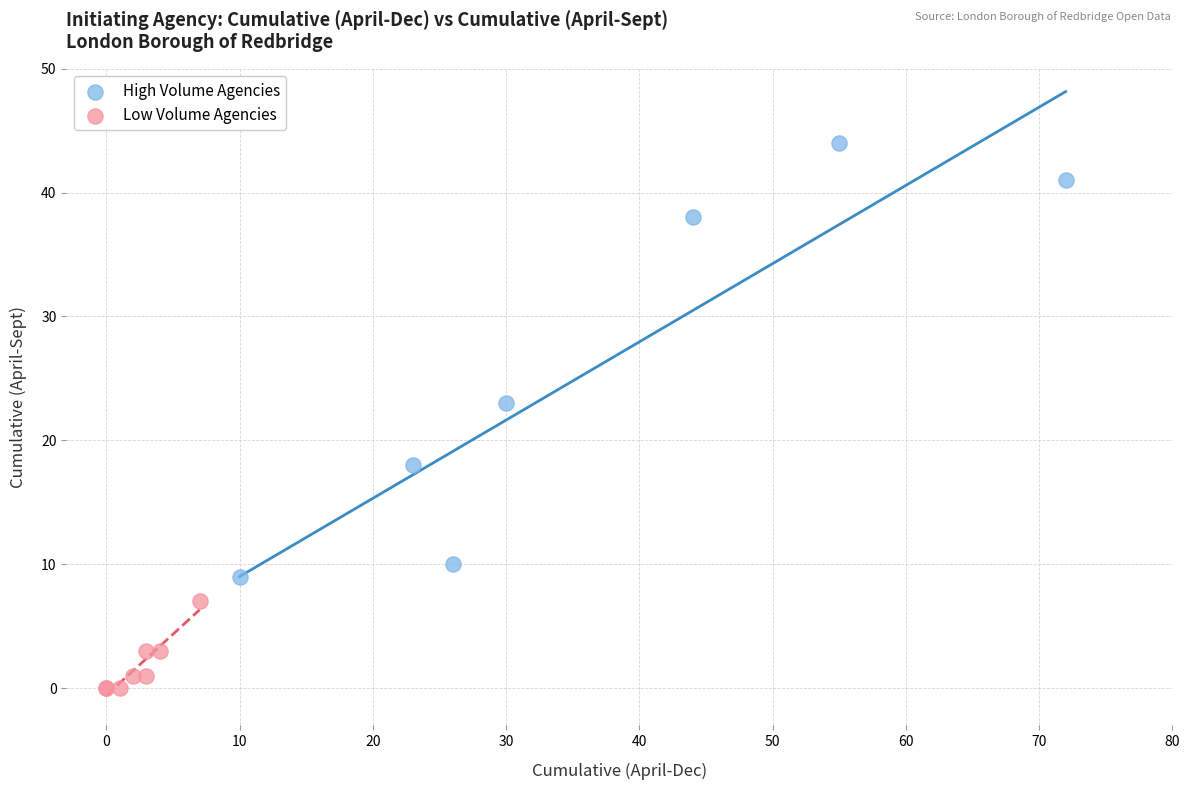

What are all the series names shown in the legend?

High Volume Agencies, Low Volume Agencies